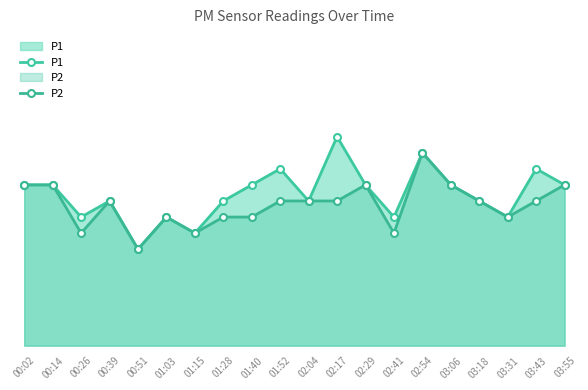

How many data points in P2 are less than 9?

8